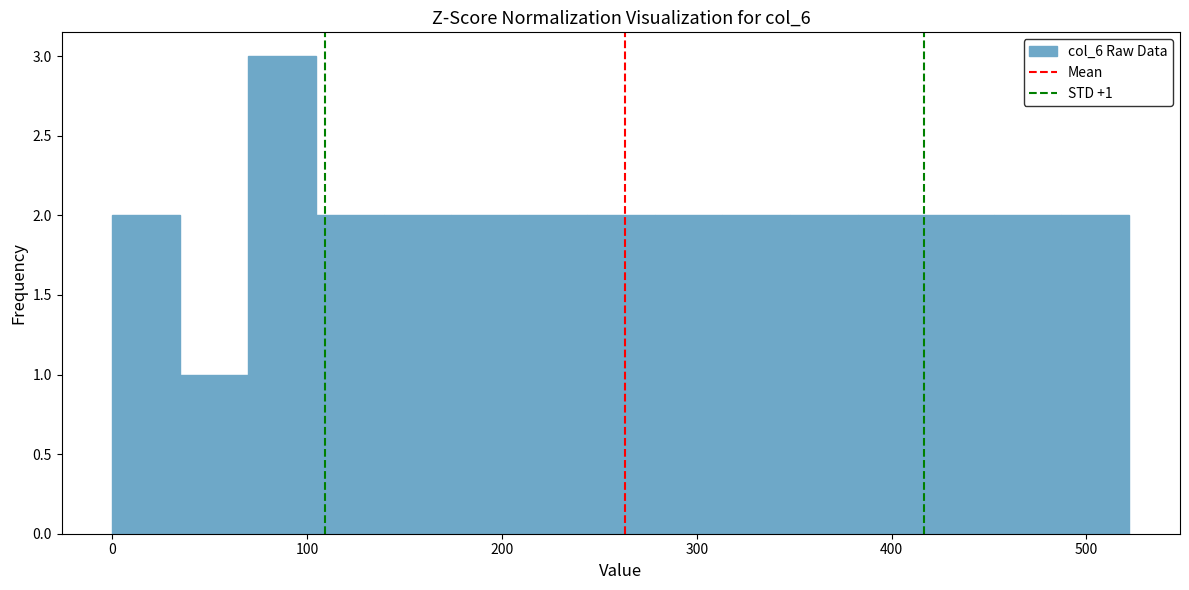

Around what value on the x-axis is the tallest bar? Give the approximate position of its centre, as read against the axis.

90